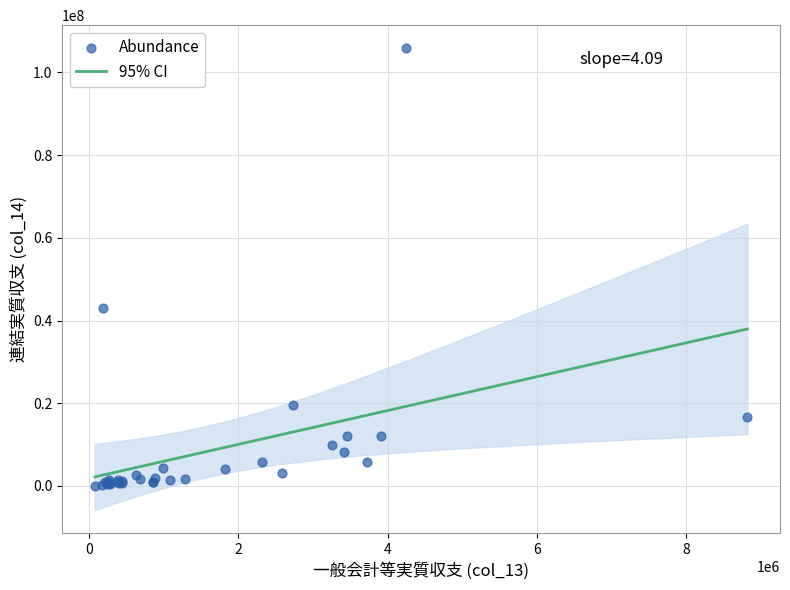

What Y value in the scatter plot is closest to 52967204?

43124200